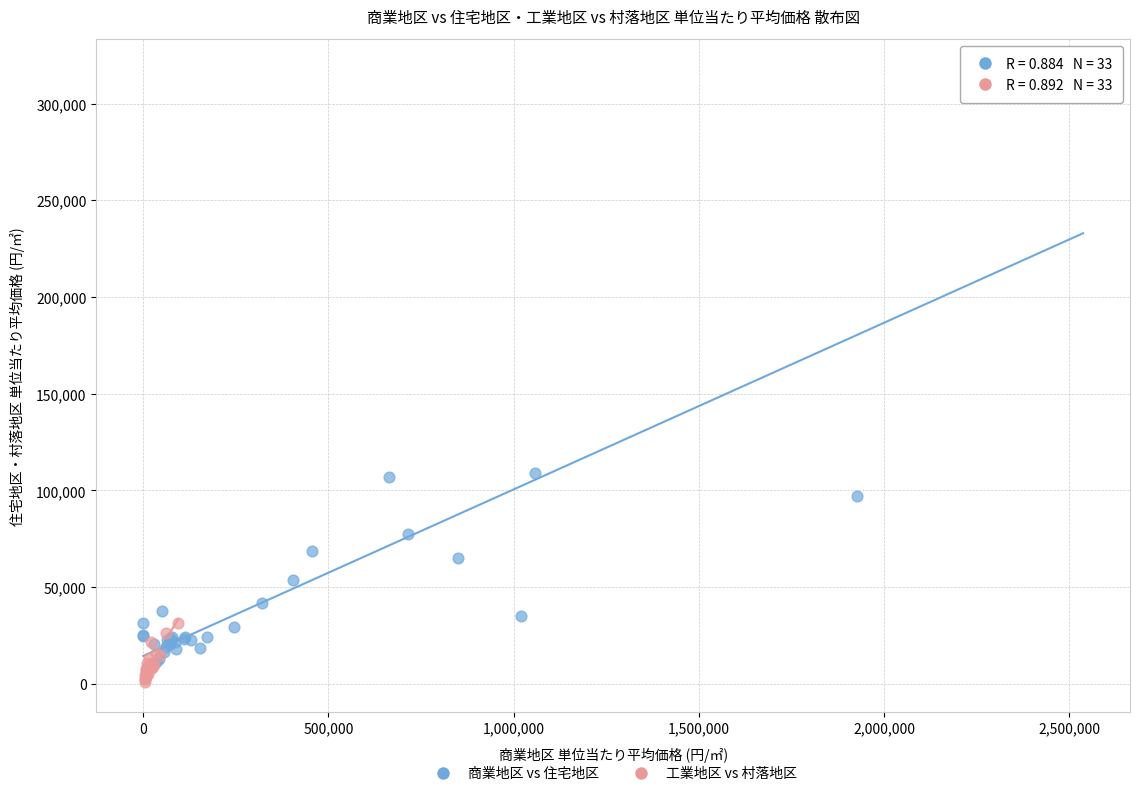

Which series has the largest Y range (max minus min)?

商業地区 vs 住宅地区